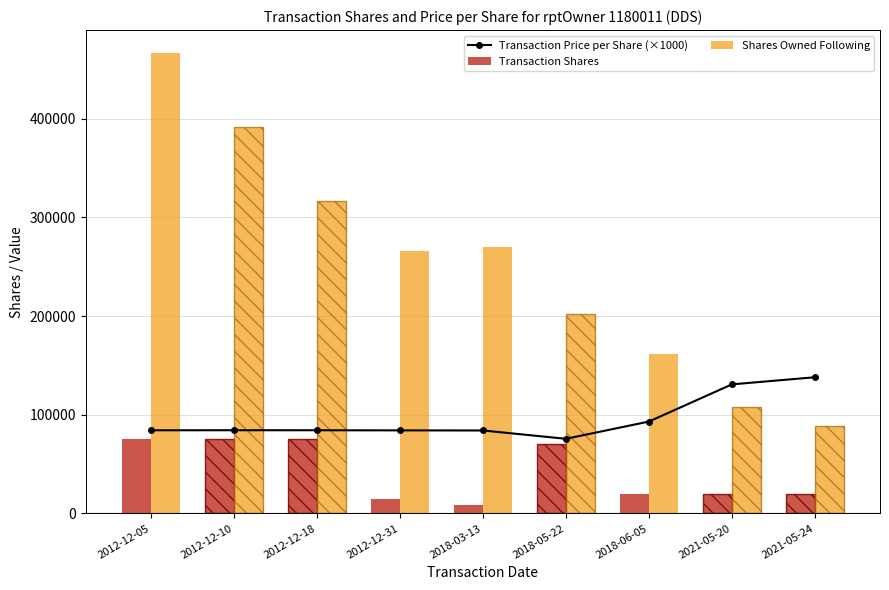

What is the difference between the maximum and second lowest values in the Transaction Shares series?

60243